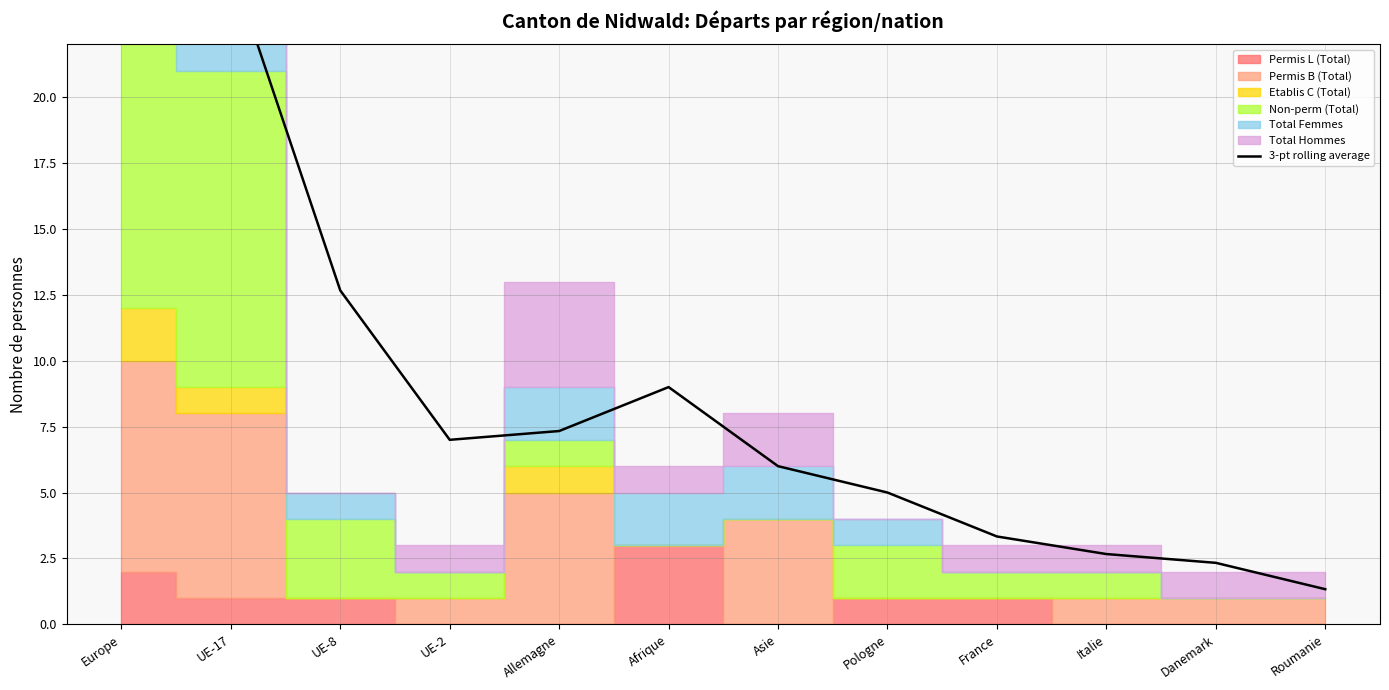

Which label corresponds to the largest value in the chart?

UE-17